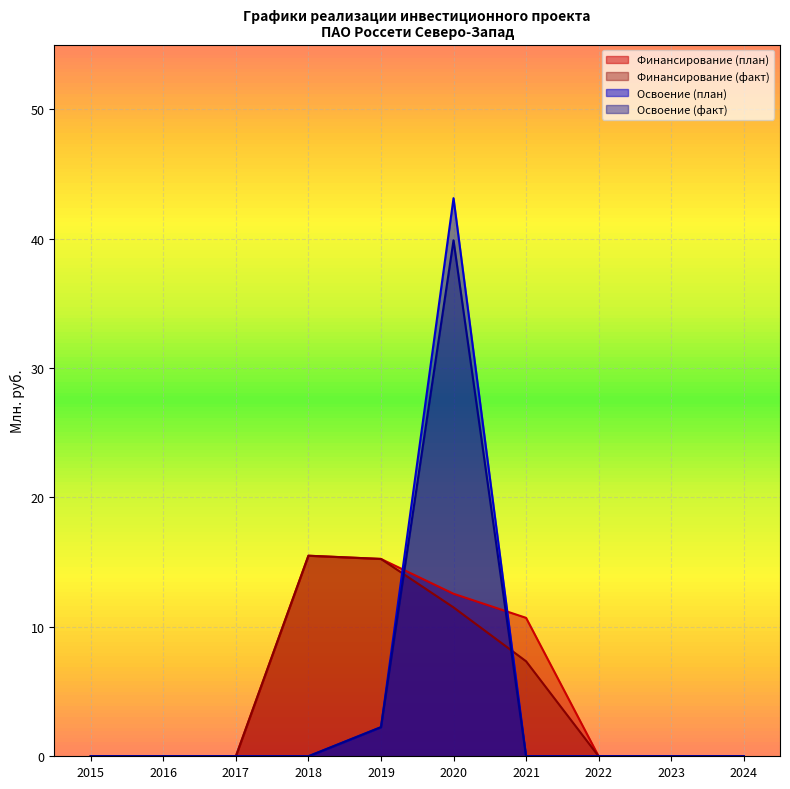

What are all the series names shown in the legend?

Финансирование (план), Финансирование (факт), Освоение (план), Освоение (факт)